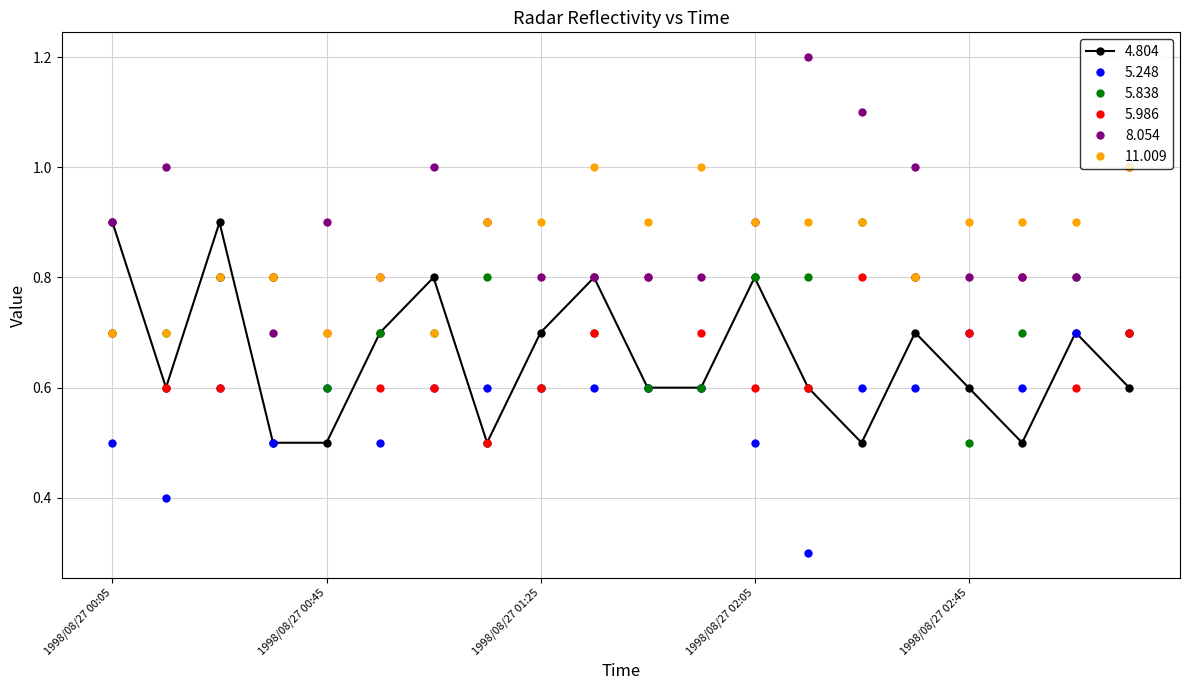

At how many categories does at least one series exceed 0?

20